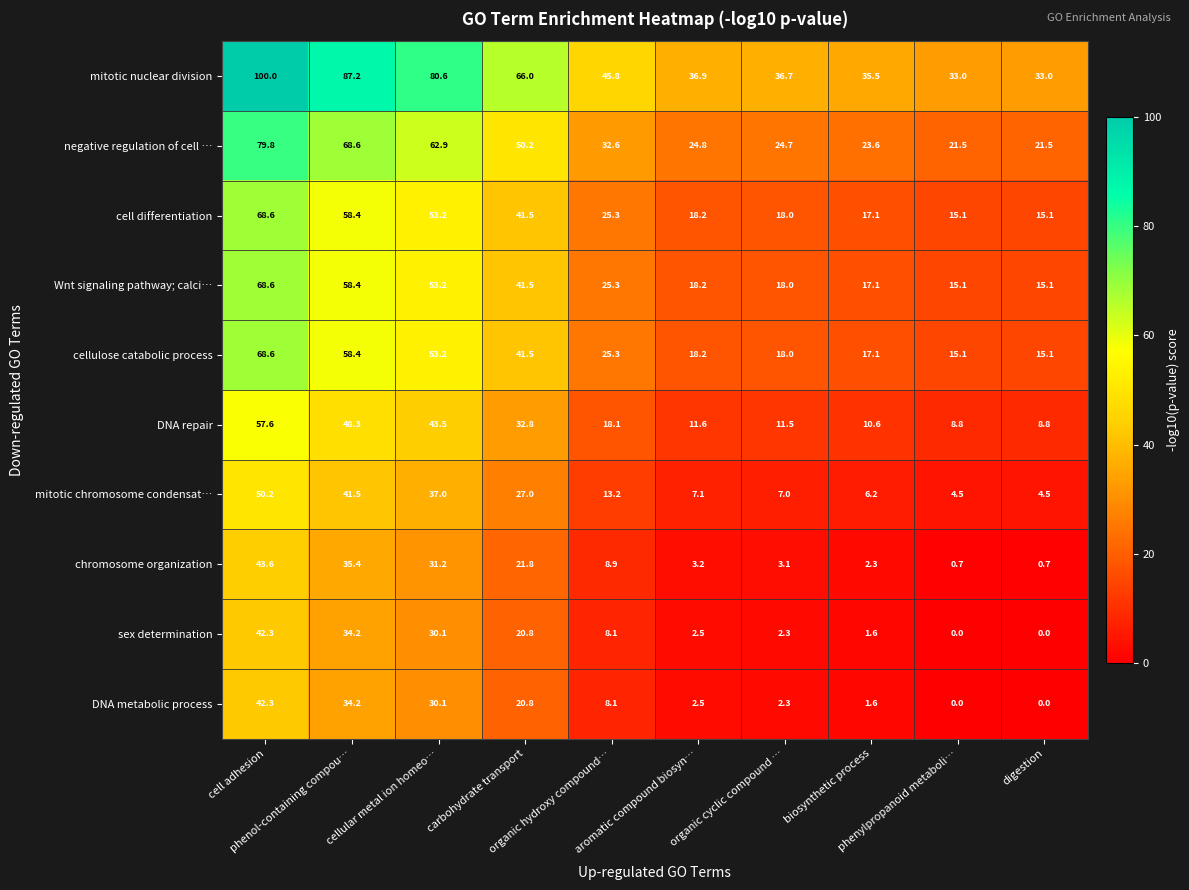

What is the sum of all Wnt signaling pathway; calci… values?

330.5